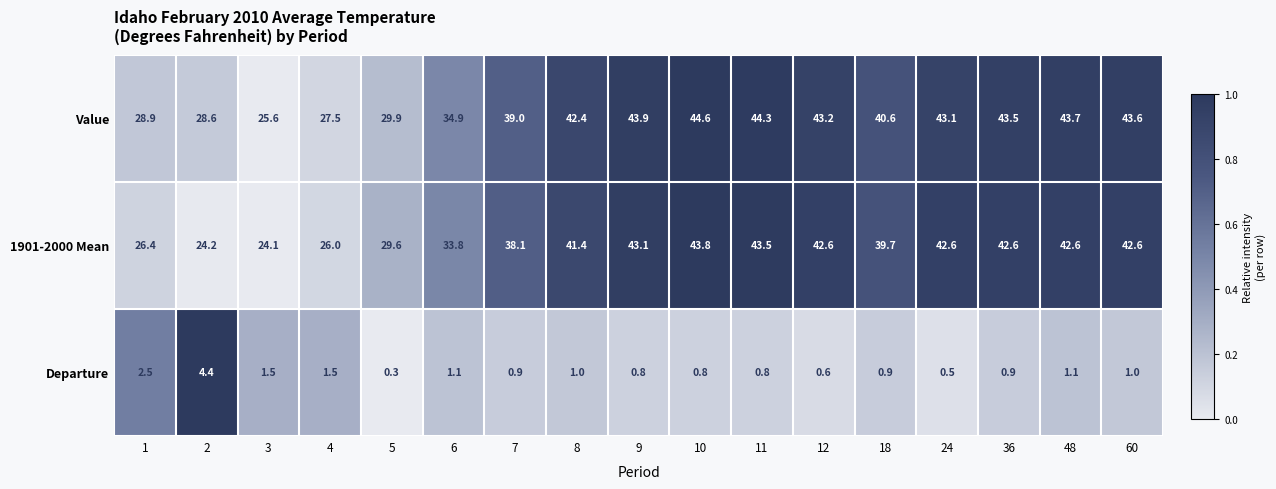

At which label does 1901-2000 Mean first exceed 41?

8